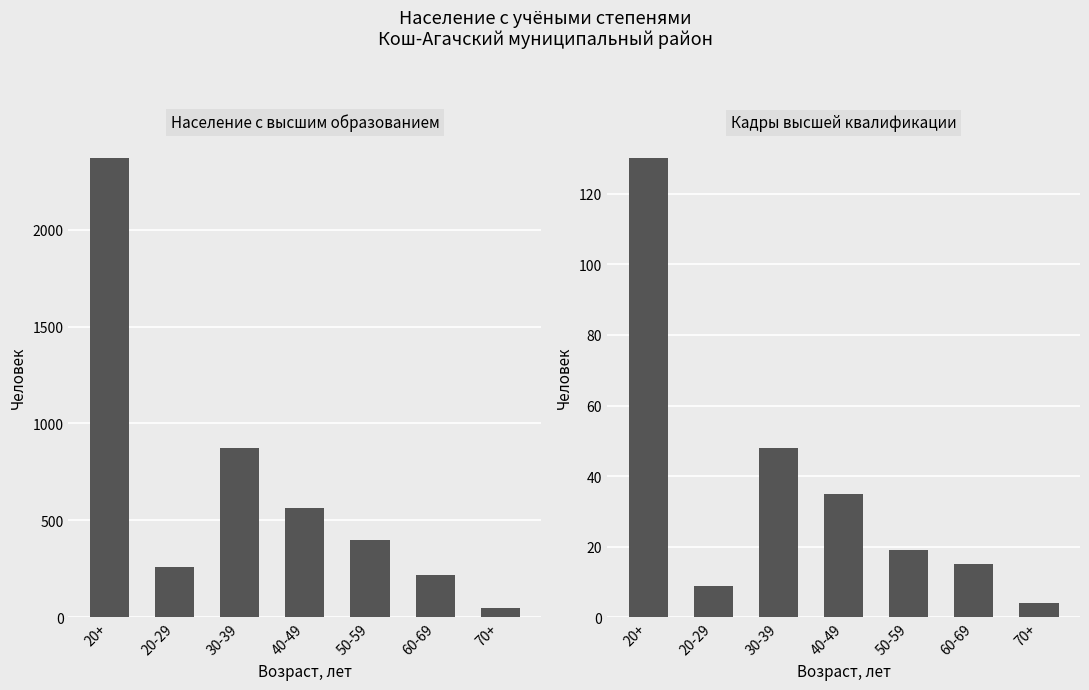

What position from the left is 40-49?

4